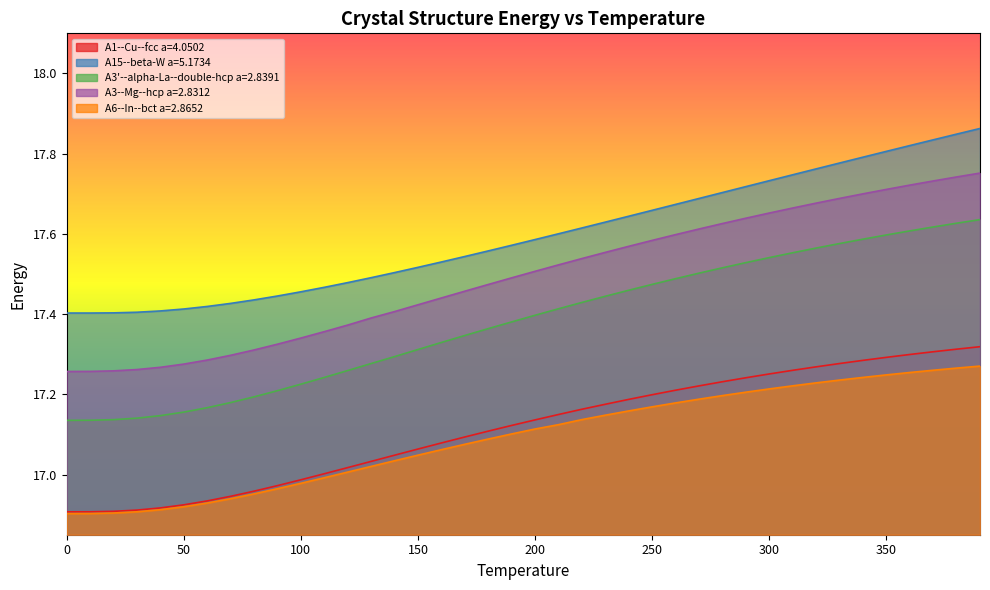

Reading left to right, what are all the values shown in this chart?

A1--Cu--fcc a=4.0502: 16.9	16.9	16.9	16.9	16.9	16.9	16.9	16.9	17.0	17.0	17.0	17.0	17.0	17.0	17.0	17.1	17.1	17.1	17.1	17.1	17.1	17.1	17.2	17.2	17.2	17.2	17.2	17.2	17.2	17.2	17.3	17.3	17.3	17.3	17.3	17.3	17.3	17.3	17.3	17.3
A15--beta-W a=5.1734: 17.4	17.4	17.4	17.4	17.4	17.4	17.4	17.4	17.4	17.4	17.5	17.5	17.5	17.5	17.5	17.5	17.5	17.5	17.6	17.6	17.6	17.6	17.6	17.6	17.6	17.7	17.7	17.7	17.7	17.7	17.7	17.7	17.8	17.8	17.8	17.8	17.8	17.8	17.8	17.9
A3'--alpha-La--double-hcp a=2.8391: 17.1	17.1	17.1	17.1	17.1	17.2	17.2	17.2	17.2	17.2	17.2	17.2	17.3	17.3	17.3	17.3	17.3	17.3	17.4	17.4	17.4	17.4	17.4	17.4	17.5	17.5	17.5	17.5	17.5	17.5	17.5	17.6	17.6	17.6	17.6	17.6	17.6	17.6	17.6	17.6
A3--Mg--hcp a=2.8312: 17.3	17.3	17.3	17.3	17.3	17.3	17.3	17.3	17.3	17.3	17.3	17.4	17.4	17.4	17.4	17.4	17.4	17.5	17.5	17.5	17.5	17.5	17.5	17.6	17.6	17.6	17.6	17.6	17.6	17.6	17.7	17.7	17.7	17.7	17.7	17.7	17.7	17.7	17.7	17.8
A6--In--bct a=2.8652: 16.9	16.9	16.9	16.9	16.9	16.9	16.9	16.9	17.0	17.0	17.0	17.0	17.0	17.0	17.0	17.0	17.1	17.1	17.1	17.1	17.1	17.1	17.1	17.1	17.2	17.2	17.2	17.2	17.2	17.2	17.2	17.2	17.2	17.2	17.2	17.2	17.3	17.3	17.3	17.3